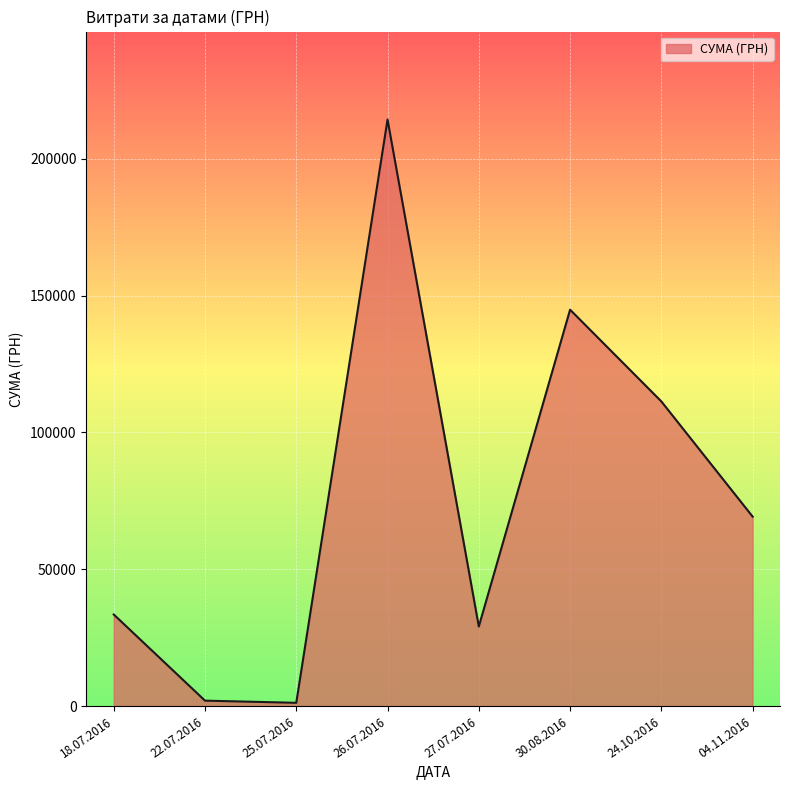

What is the average value?

75700.3